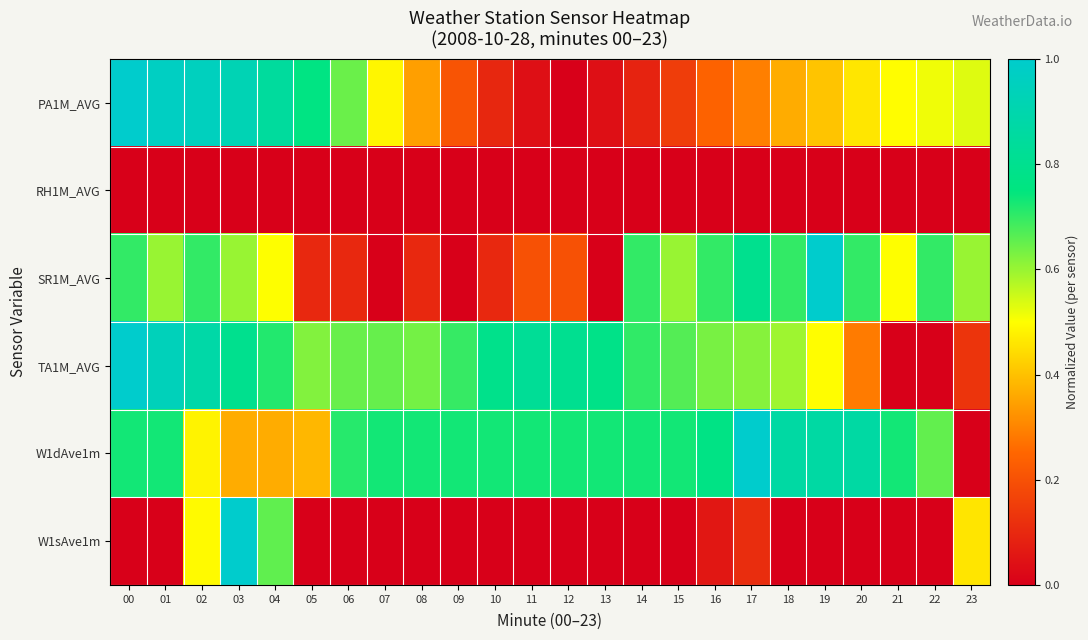

At which category is the sum across all series the highest?

03